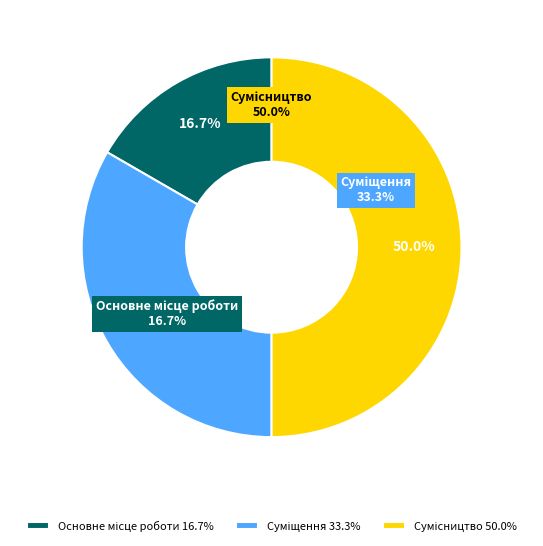

What portion of the pie excludes Суміщення?

66.7%